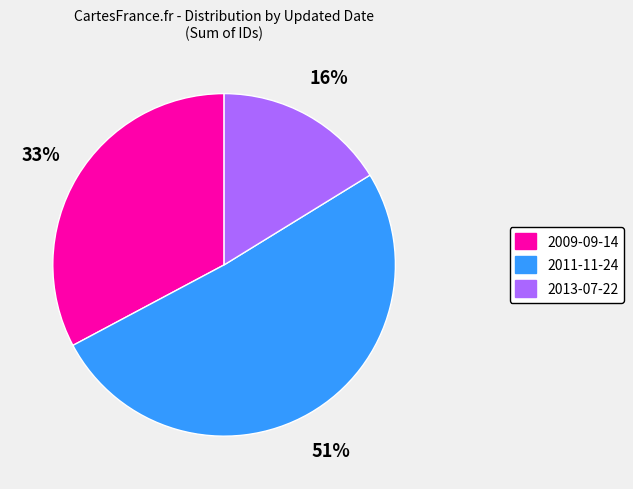

To the nearest percent, what is the average slice percentage?

33%